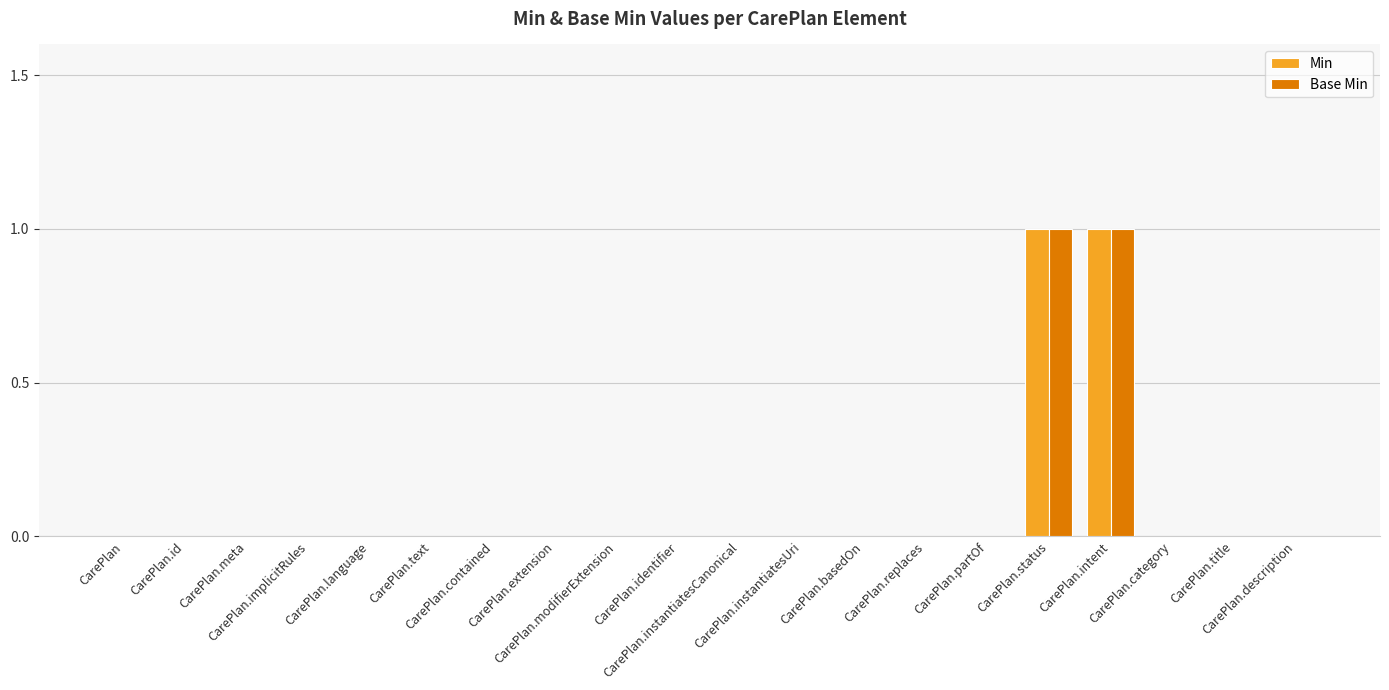

Is the value of Base Min at CarePlan.status greater than the value of Min at CarePlan.implicitRules?

Yes